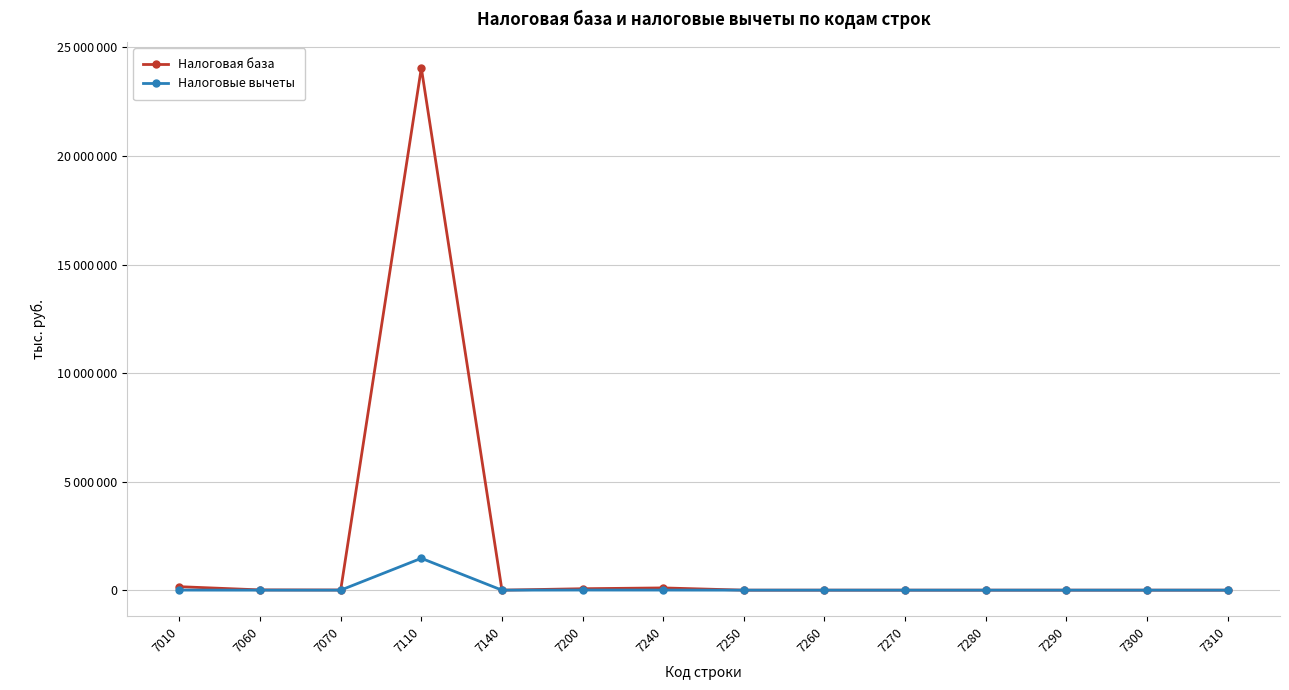

What are all the series names shown in the legend?

Налоговая база, Налоговые вычеты